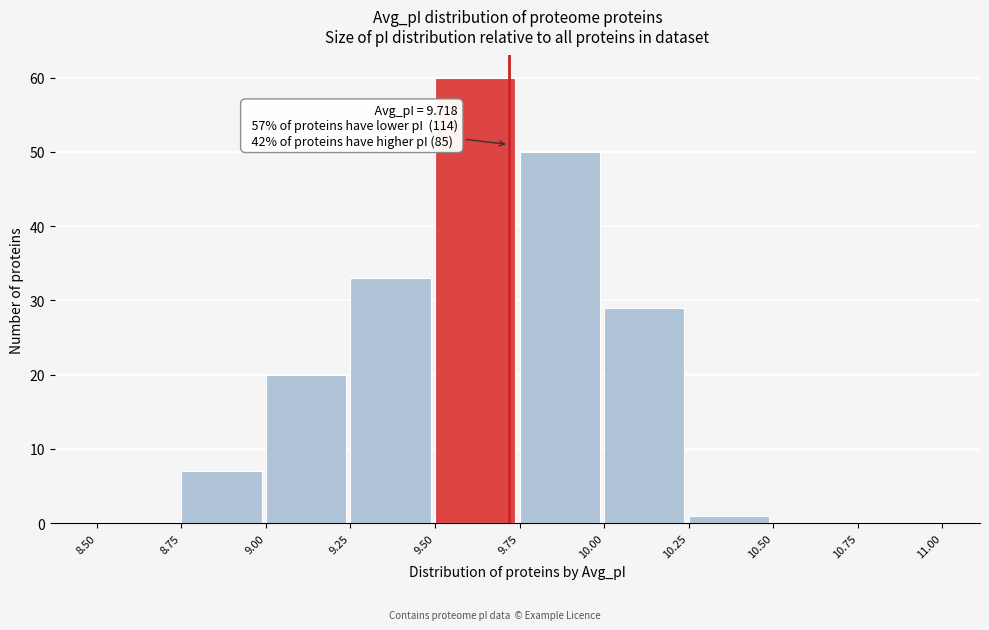

Which range on the x-axis has the tallest bar?

9.50 to 9.75